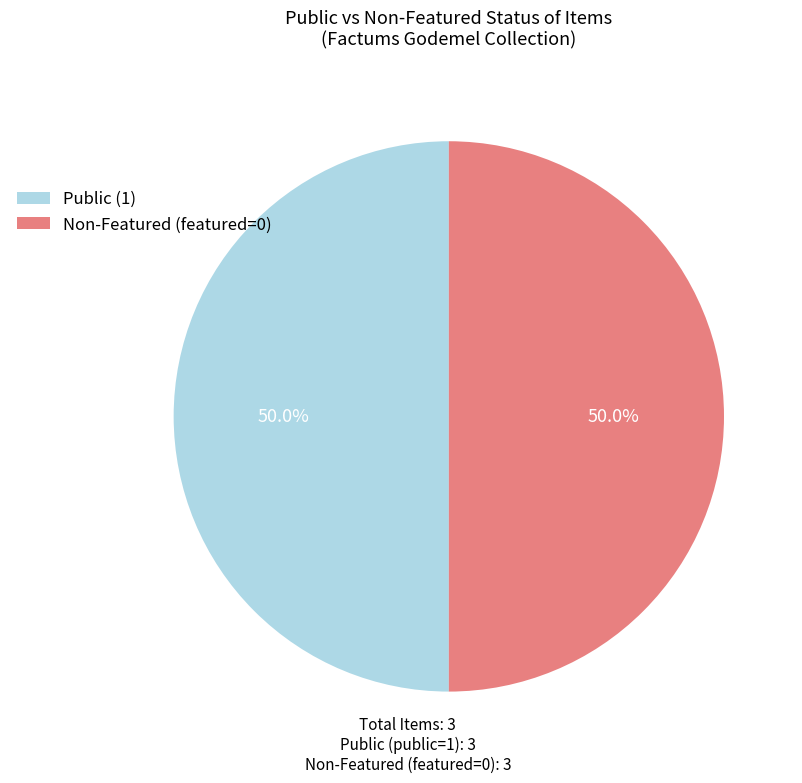

Combined, do Public (1) and Non-Featured (featured=0) account for over 50%?

Yes